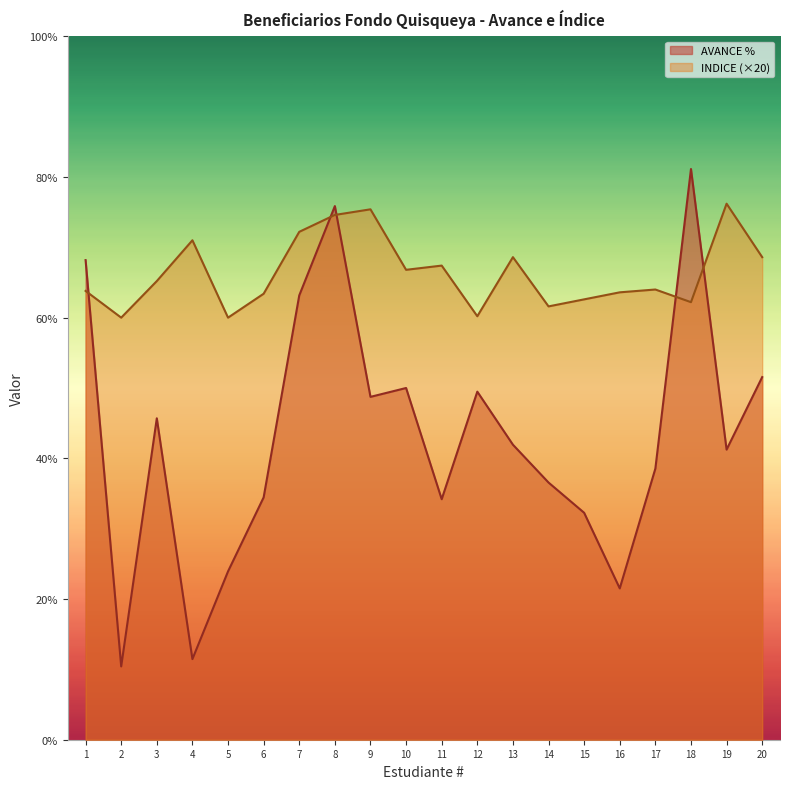

What is the spread (max minus min) of values at 19?

35.0